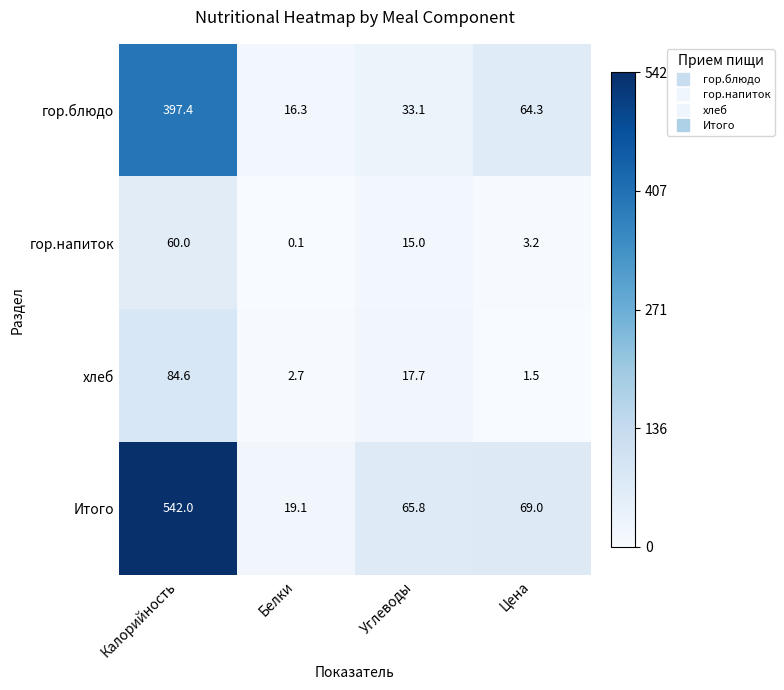

At which label is гор.блюдо closest to 206?

Цена